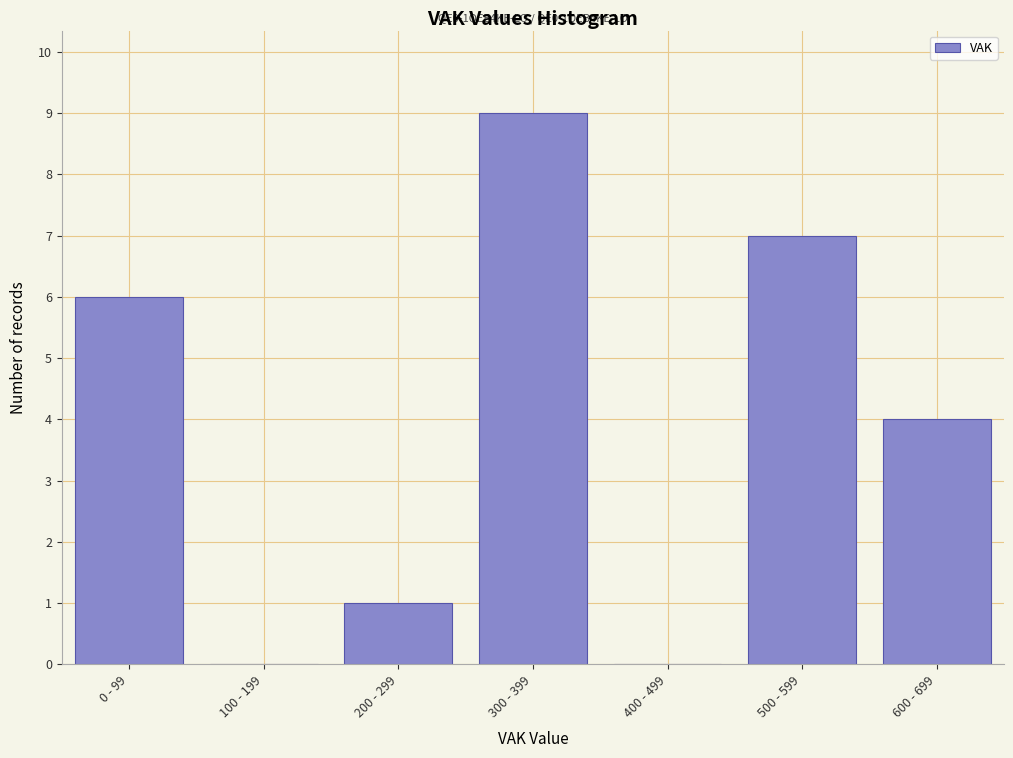

Reading left to right, list all the values displayed in this chart.

0 - 99=6	100 - 199=0	200 - 299=1	300 - 399=9	400 - 499=0	500 - 599=7	600 - 699=4